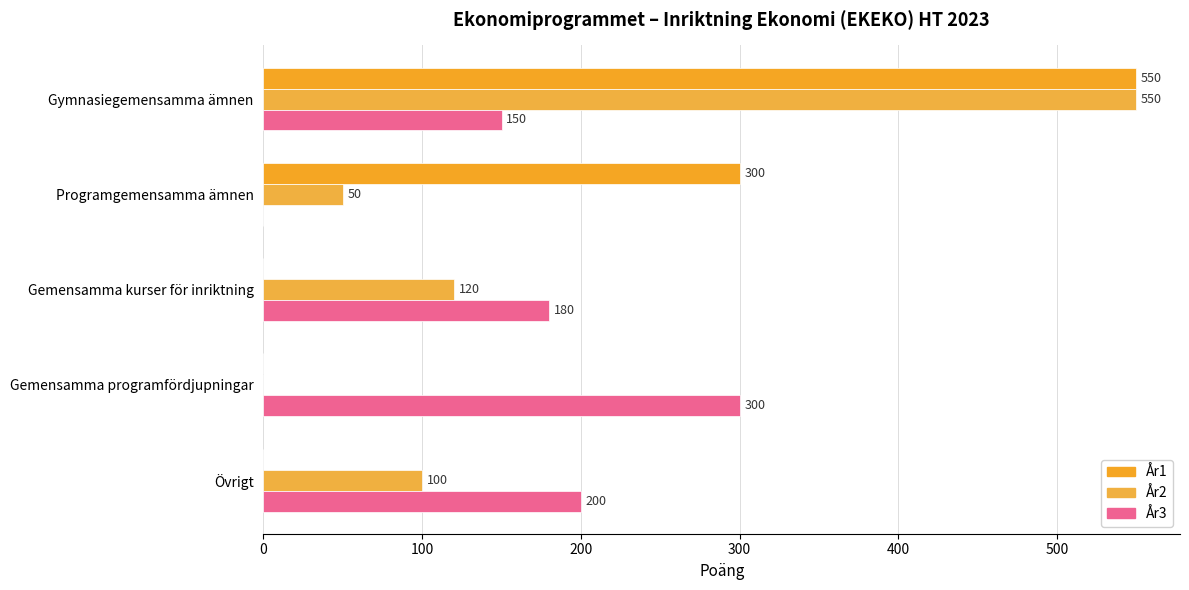

How many positive values does the År3 series have?

4